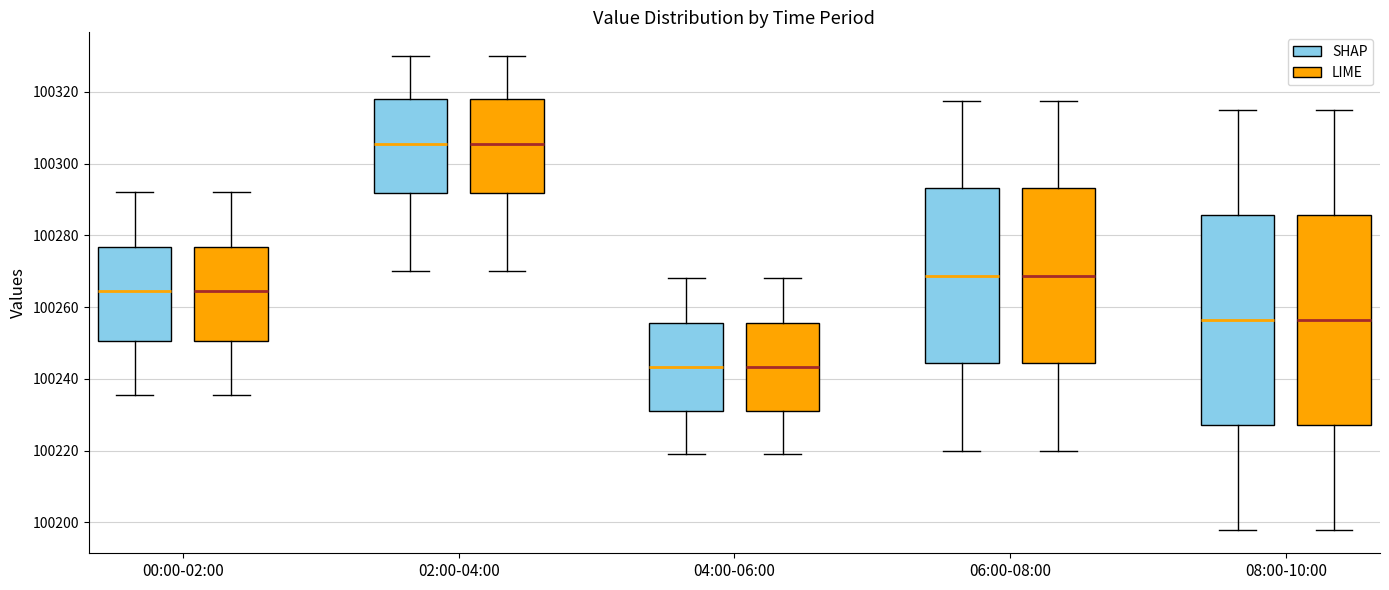

Reading left to right, transcribe this box plot: for each box, give where its median line is, the range the box spans, and where its two whiskers end, as read against the y-axis. The values are not printed on the chart, so give them approximately, as read against the axis.

00:00-02:00 (SHAP): median 100264, box 100250 to 100276, whiskers 100236 to 100292
00:00-02:00 (LIME): median 100264, box 100250 to 100276, whiskers 100236 to 100292
02:00-04:00 (SHAP): median 100306, box 100292 to 100318, whiskers 100270 to 100330
02:00-04:00 (LIME): median 100306, box 100292 to 100318, whiskers 100270 to 100330
04:00-06:00 (SHAP): median 100244, box 100232 to 100256, whiskers 100220 to 100268
04:00-06:00 (LIME): median 100244, box 100232 to 100256, whiskers 100220 to 100268
06:00-08:00 (SHAP): median 100268, box 100244 to 100294, whiskers 100220 to 100318
06:00-08:00 (LIME): median 100268, box 100244 to 100294, whiskers 100220 to 100318
08:00-10:00 (SHAP): median 100256, box 100228 to 100286, whiskers 100198 to 100316
08:00-10:00 (LIME): median 100256, box 100228 to 100286, whiskers 100198 to 100316